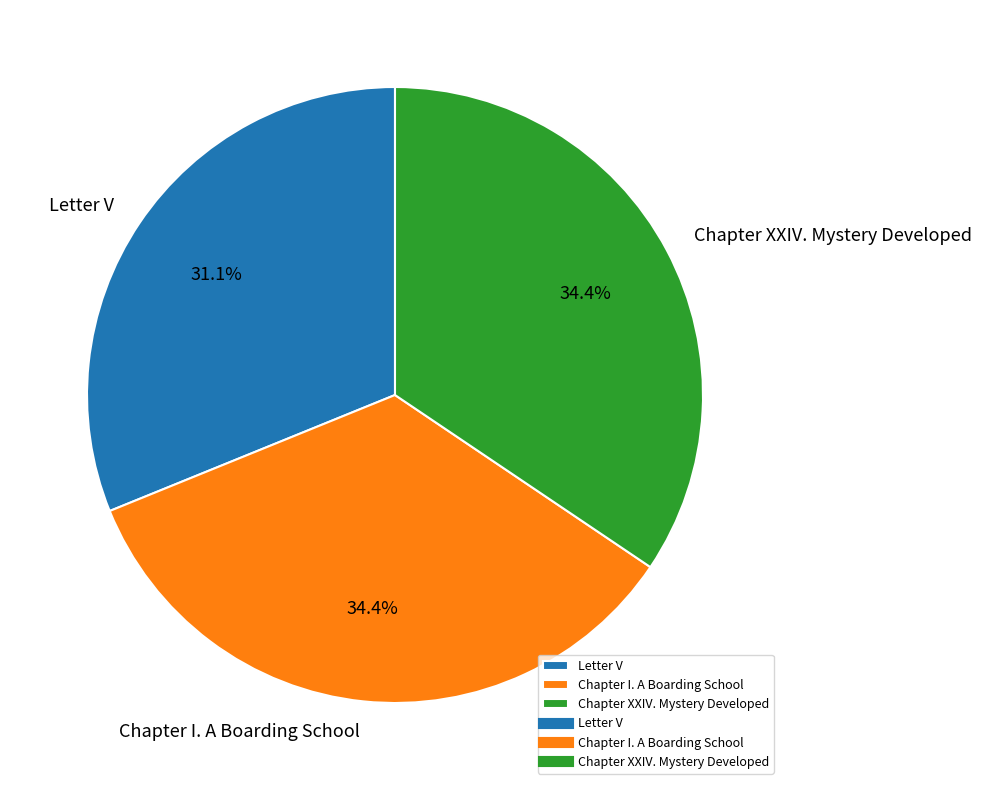

Does any single category account for the majority?

No